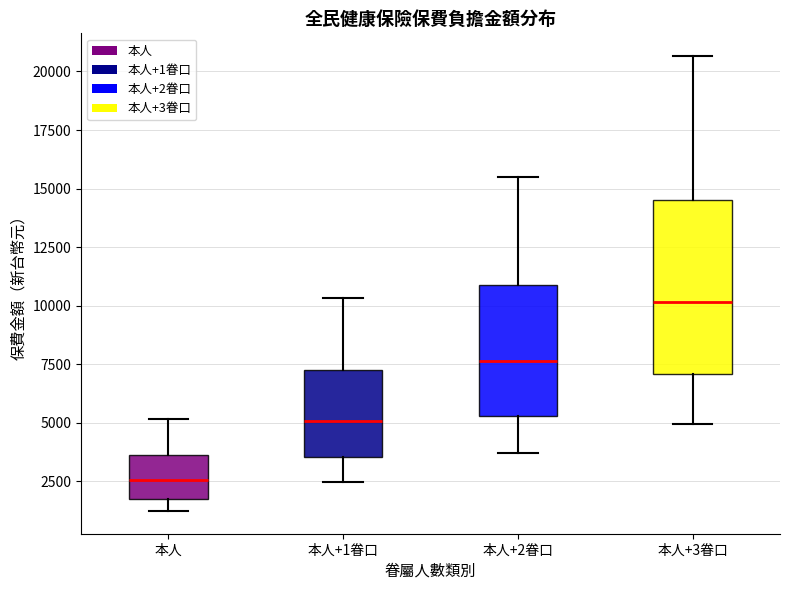

Reading left to right, read every box against the y-axis: the position of its median line, the range the box covers, and the ends of its whiskers. The values are not printed on the chart, so give them approximately, as read against the axis.

本人: median 2500, box 2000 to 3500, whiskers 1000 to 5000
本人+1眷口: median 5000, box 3500 to 7500, whiskers 2500 to 10500
本人+2眷口: median 7500, box 5500 to 11000, whiskers 3500 to 15500
本人+3眷口: median 10000, box 7000 to 14500, whiskers 5000 to 20500